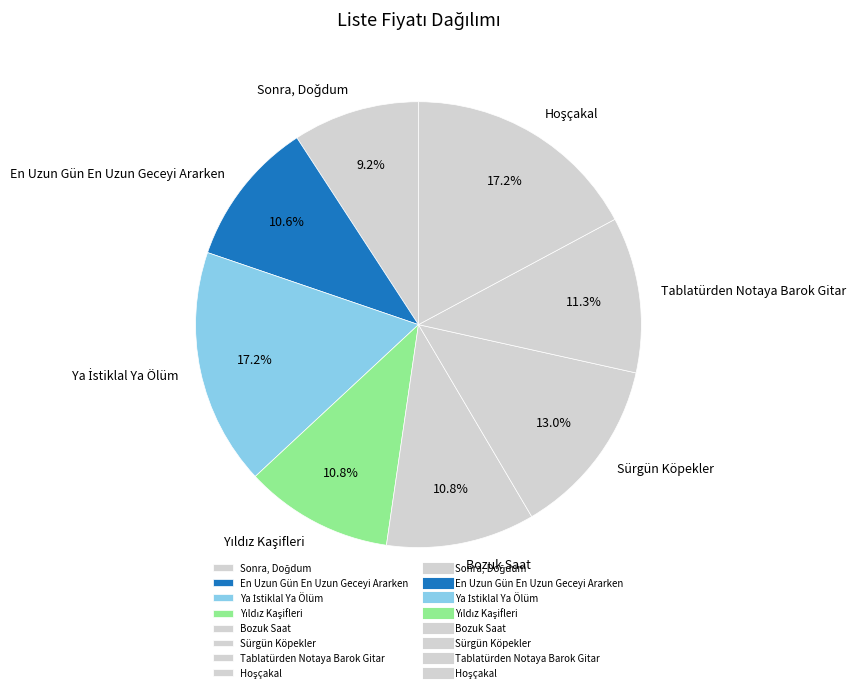

Does Sürgün Köpekler account for over 50% of the chart?

No